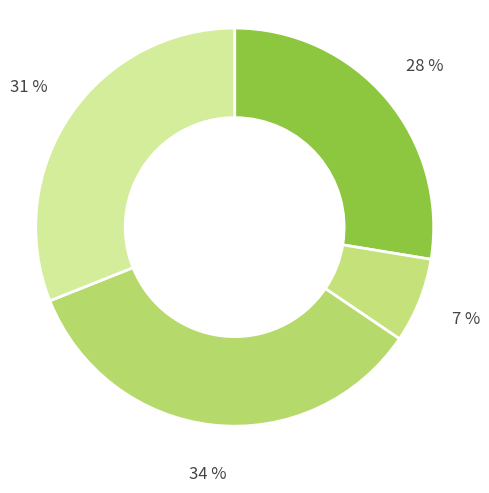

Count the number of slices in the pie.

4